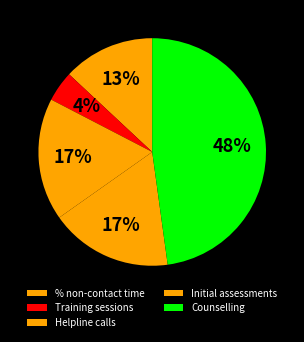

How many slices are in this pie chart?

5